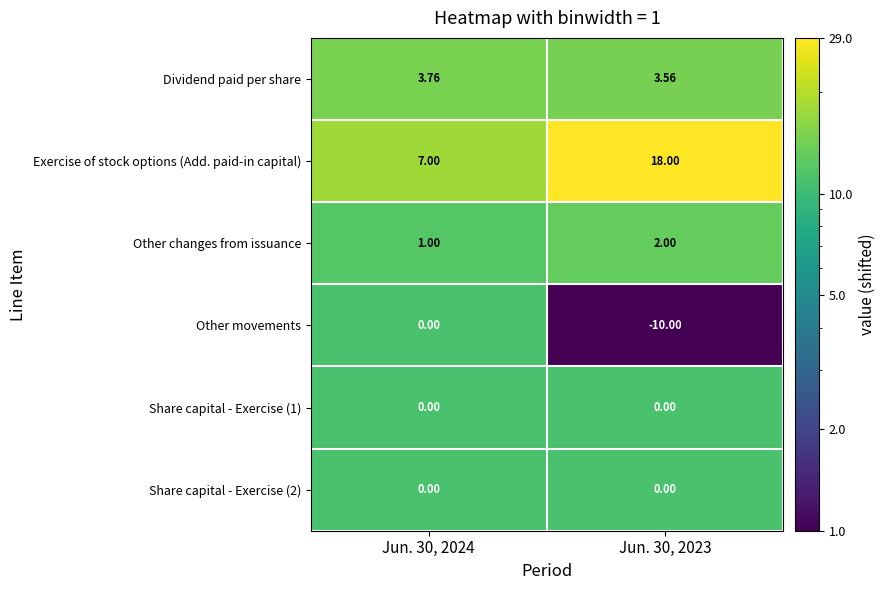

Count the number of categories in the chart.

2